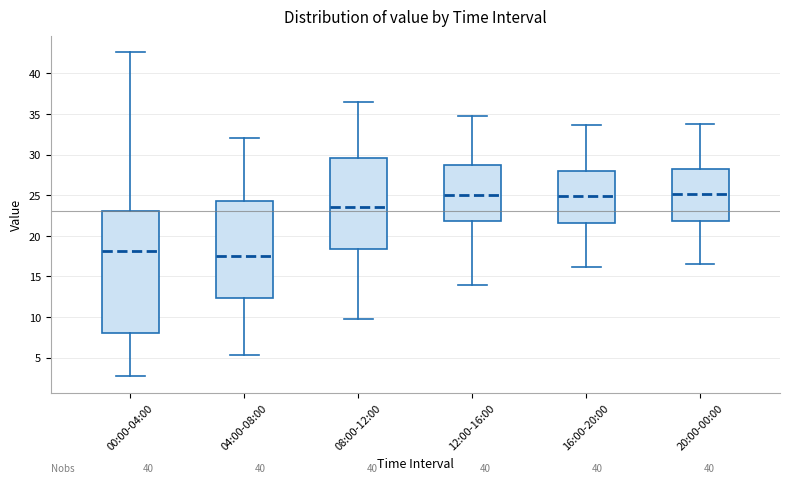

Reading left to right, transcribe this box plot: for each box, give where its median line is, the range the box spans, and where its two whiskers end, as read against the y-axis. The values are not printed on the chart, so give them approximately, as read against the axis.

00:00-04:00: median 18.0, box 8.0 to 23.0, whiskers 2.5 to 42.5
04:00-08:00: median 17.5, box 12.5 to 24.5, whiskers 5.5 to 32.0
08:00-12:00: median 23.5, box 18.5 to 29.5, whiskers 10.0 to 36.5
12:00-16:00: median 25.0, box 22.0 to 28.5, whiskers 14.0 to 35.0
16:00-20:00: median 25.0, box 21.5 to 28.0, whiskers 16.0 to 33.5
20:00-00:00: median 25.0, box 22.0 to 28.5, whiskers 16.5 to 34.0